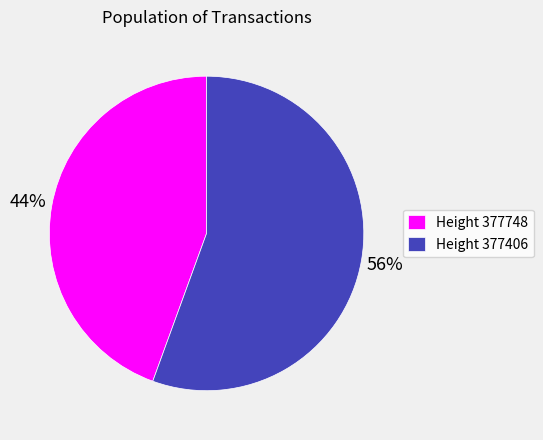

Count the number of slices in the pie.

2